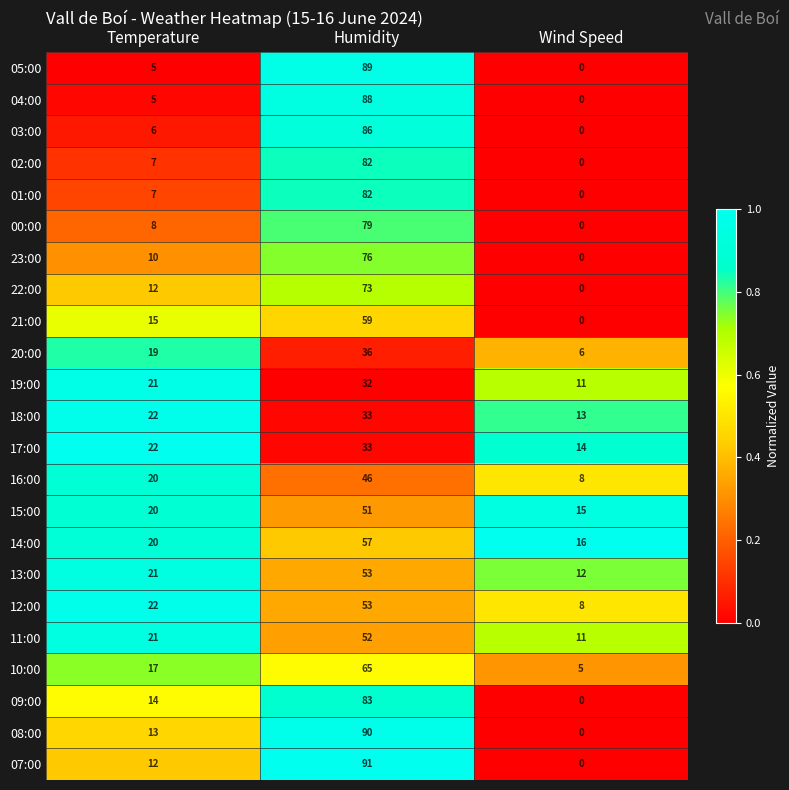

List the labels in order of 21:00 value, smallest first.

Wind Speed, Temperature, Humidity